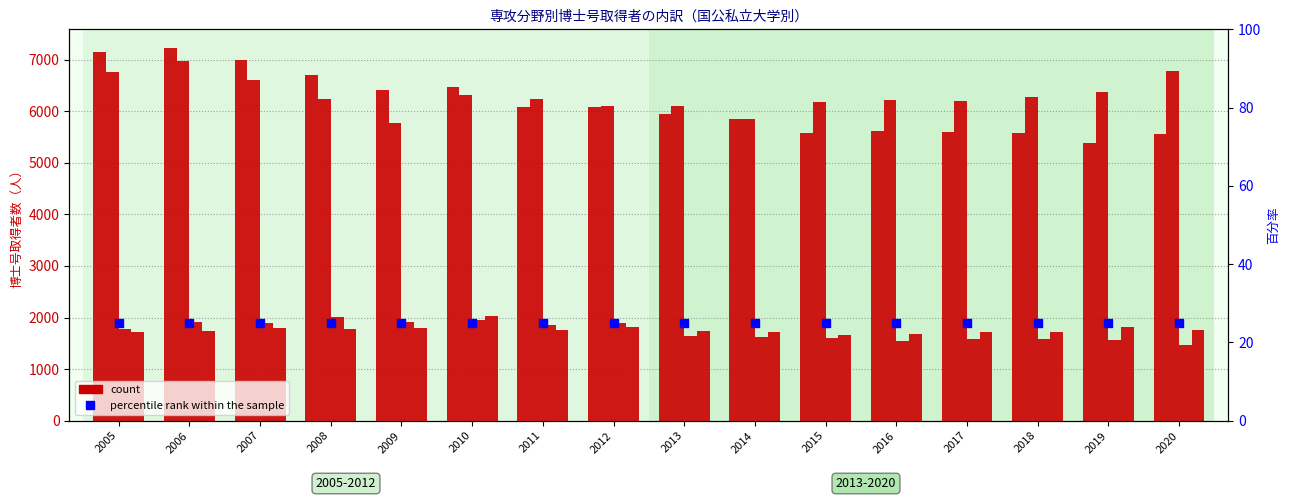

Which series contains the highest Y value?

理工農学_全大学